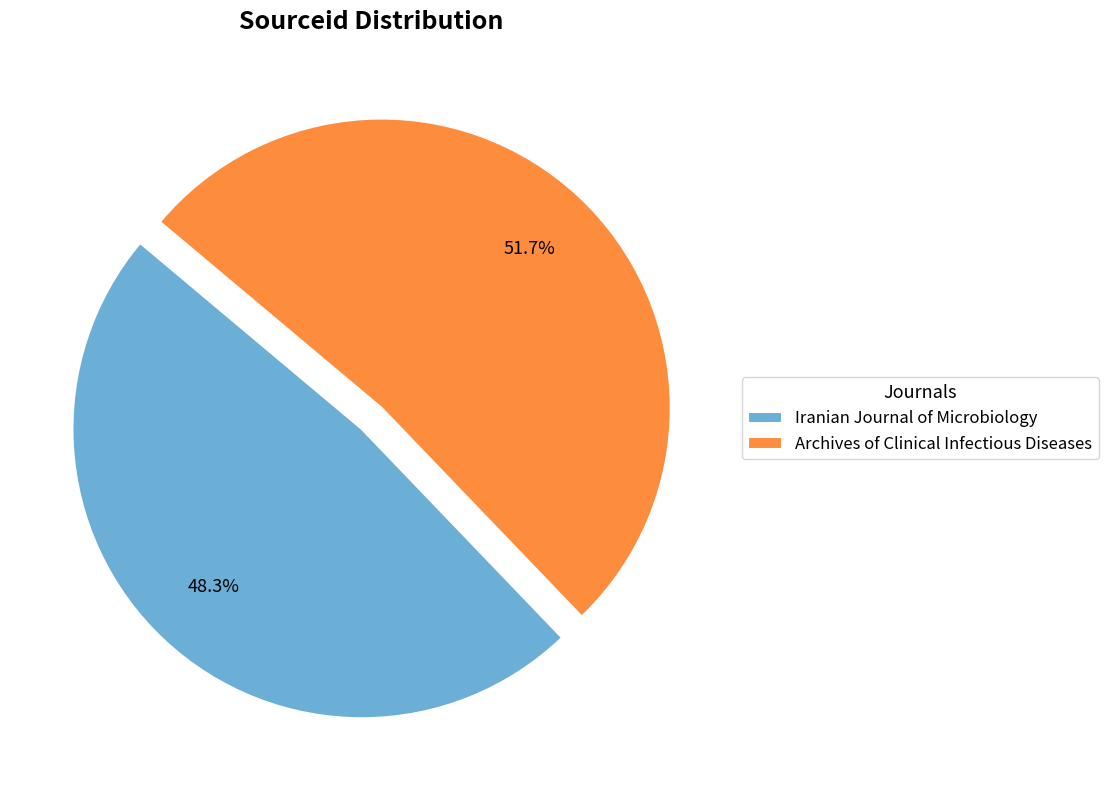

To the nearest percent, what portion does Archives of Clinical Infectious Diseases represent?

52%